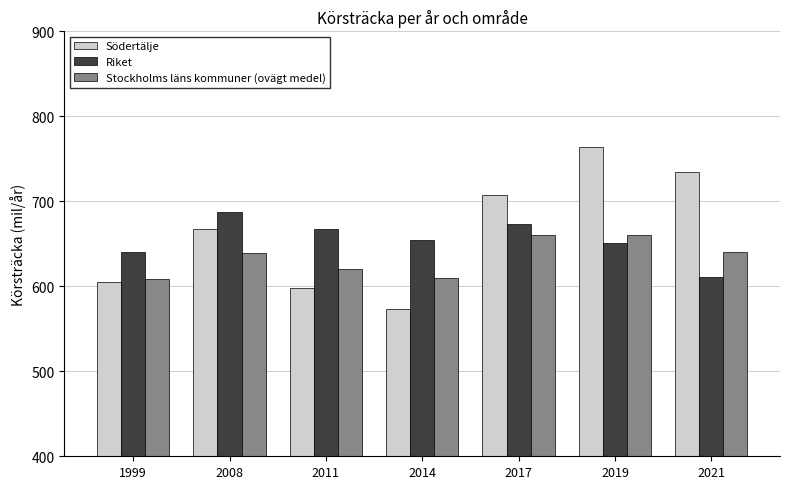

What is the value of the Stockholms läns kommuner (ovägt medel) bar at the 5th from the left?

660.0